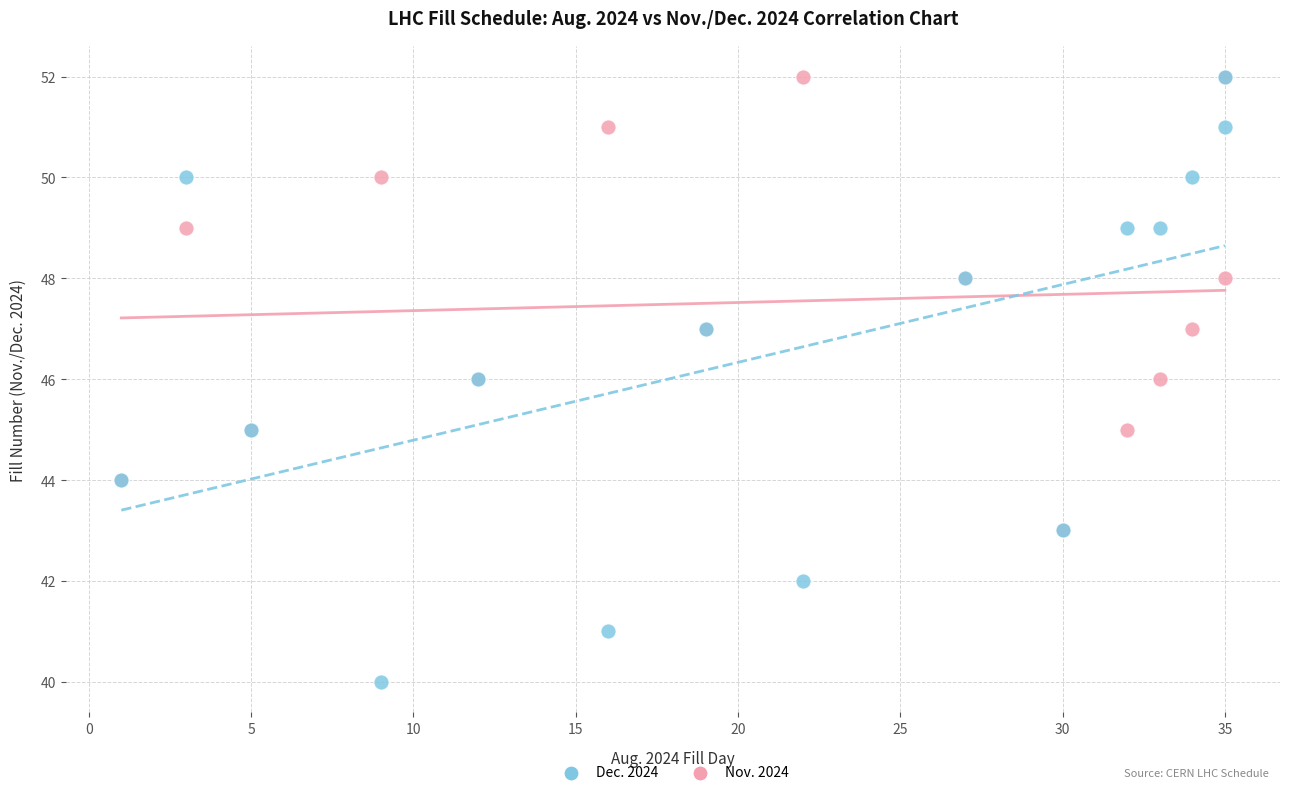

Which series has the largest Y range (max minus min)?

Dec. 2024